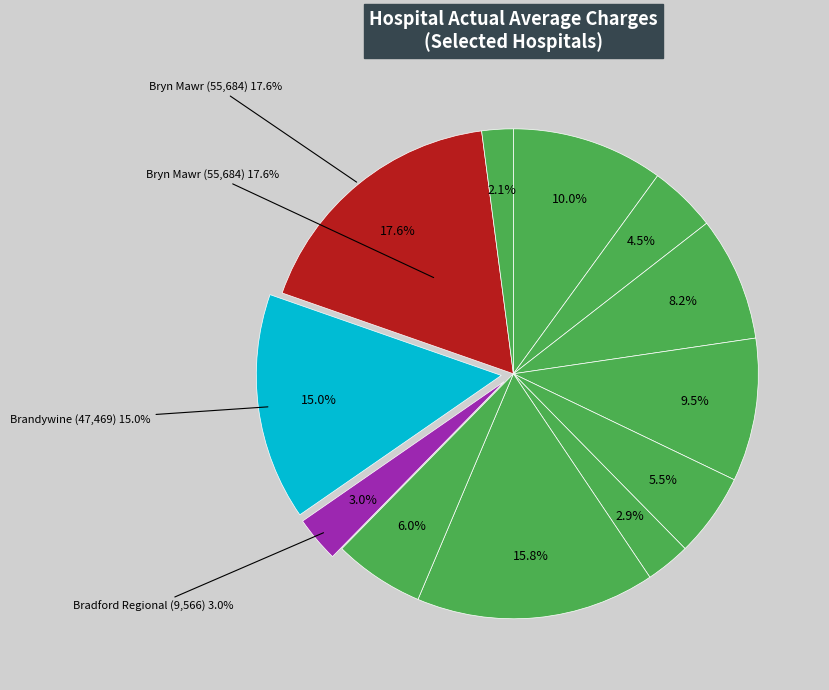

What is the ratio of the value at Abington Memorial to the value at Allegheny Valley?

1.8